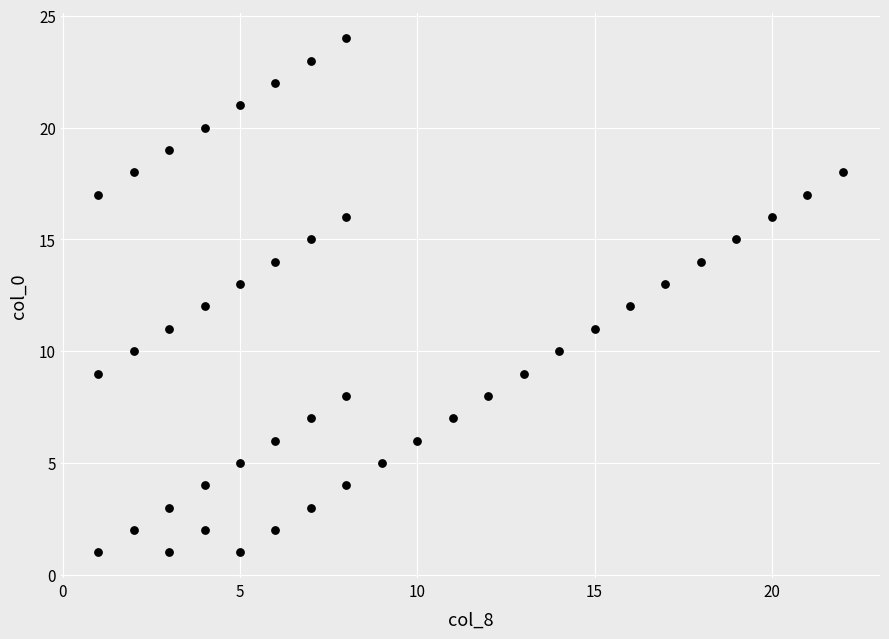

What is the range of X values (max minus min)?

21